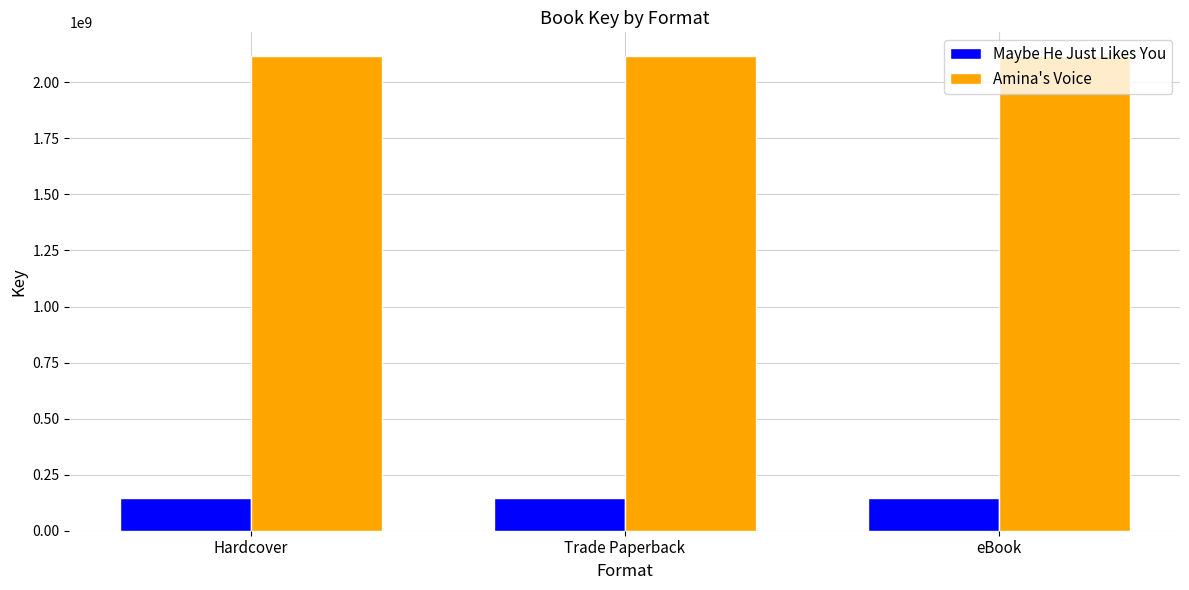

What is the label of the 1st bar from the left?

Hardcover